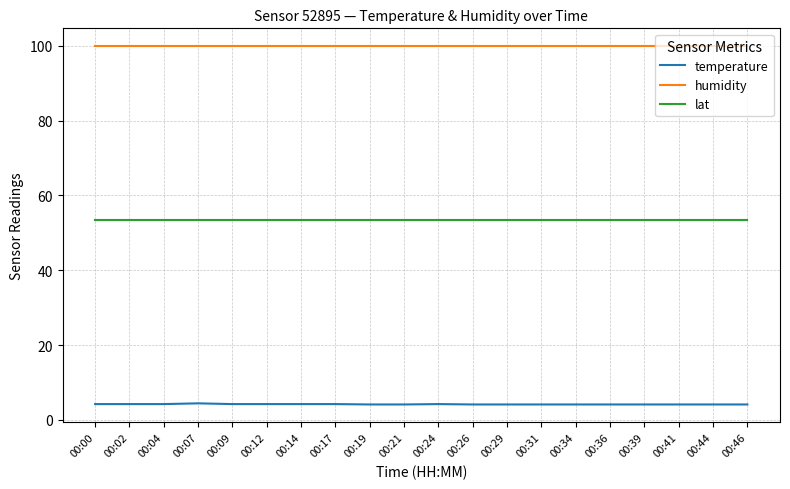

True or false: lat has a value of 53.4 at 00:34.

True